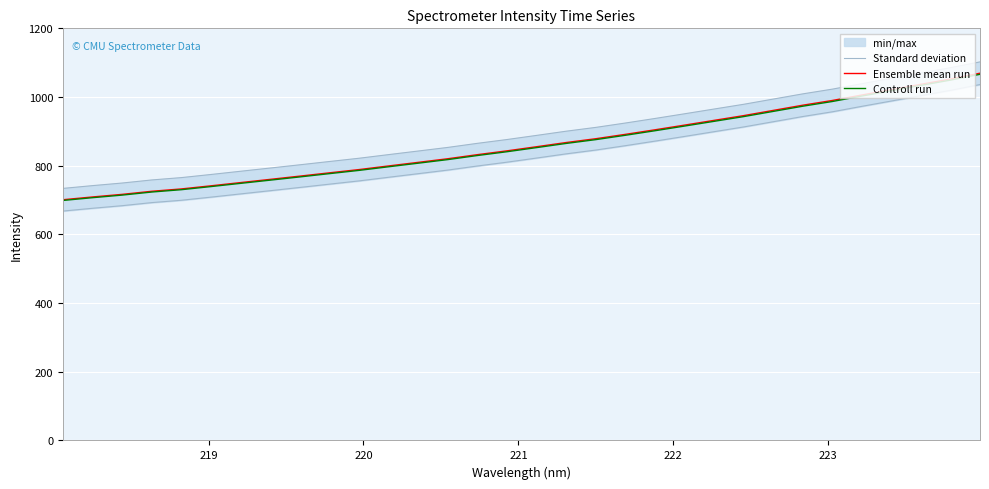

How many lines are shown in the chart?

3